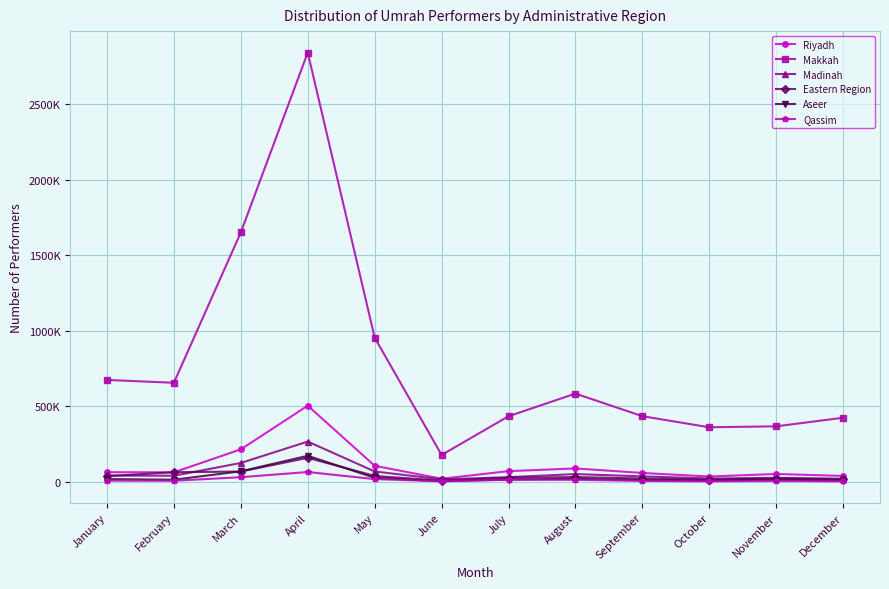

What are all the series names shown in the legend?

Riyadh, Makkah, Madinah, Eastern Region, Aseer, Qassim